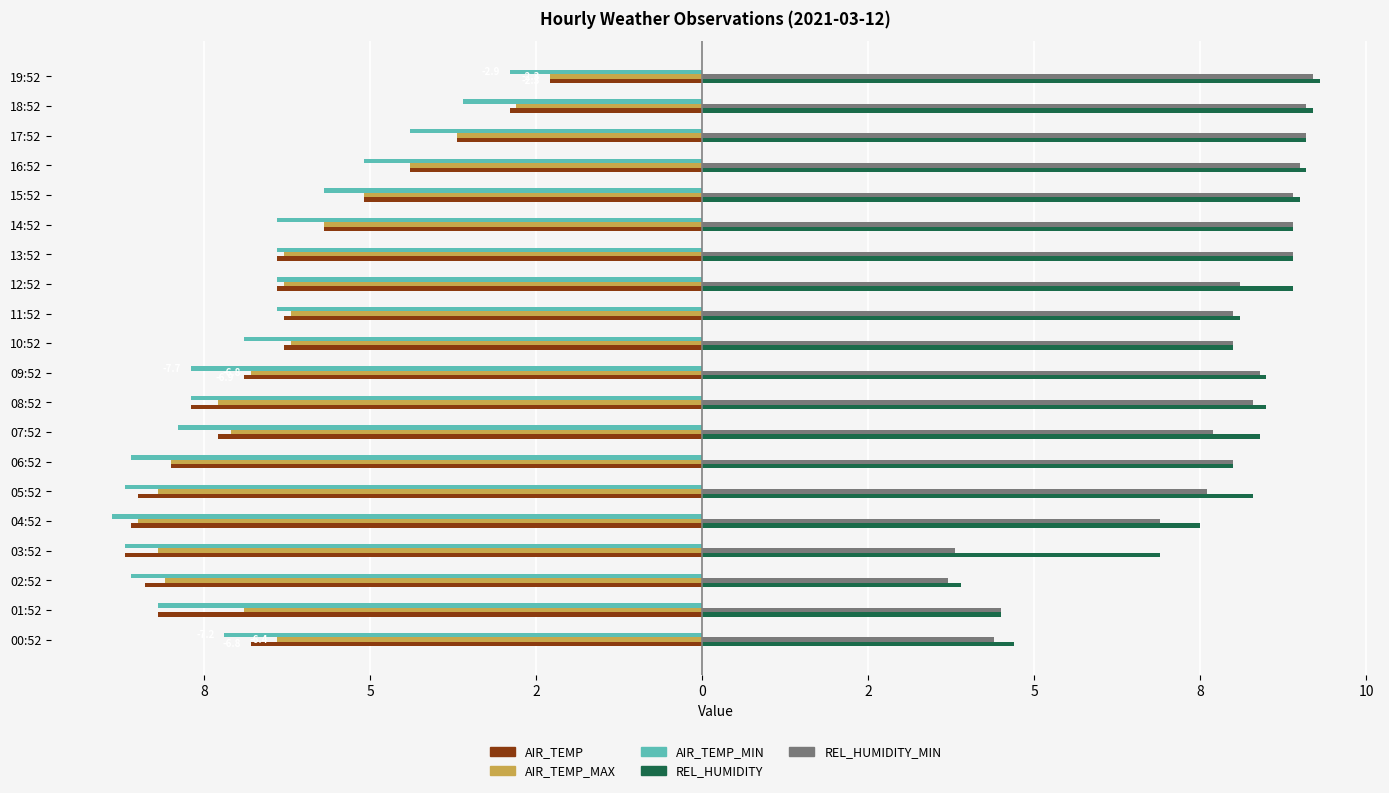

What are all the series names shown in the legend?

AIR_TEMP, AIR_TEMP_MAX, AIR_TEMP_MIN, REL_HUMIDITY, REL_HUMIDITY_MIN